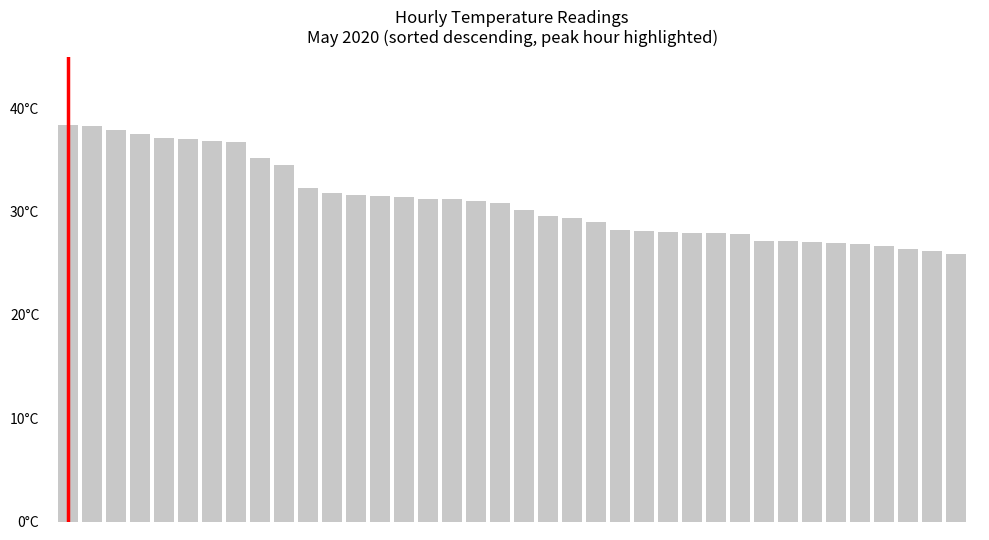

At which label is the value closest to 32?

11